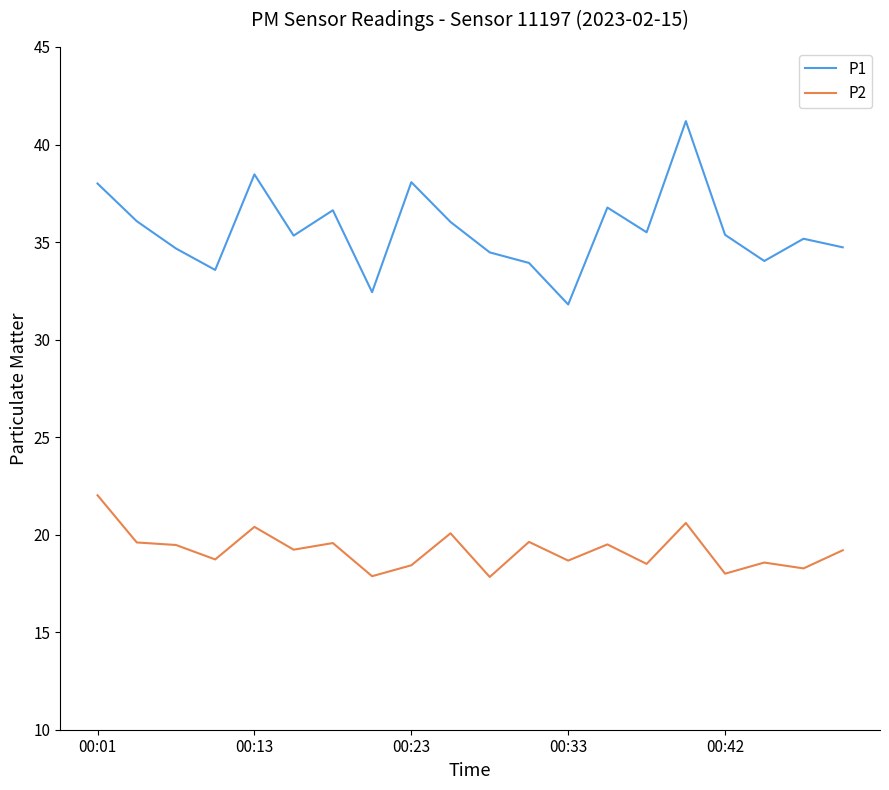

True or false: P1 and P2 cross at least once.

False